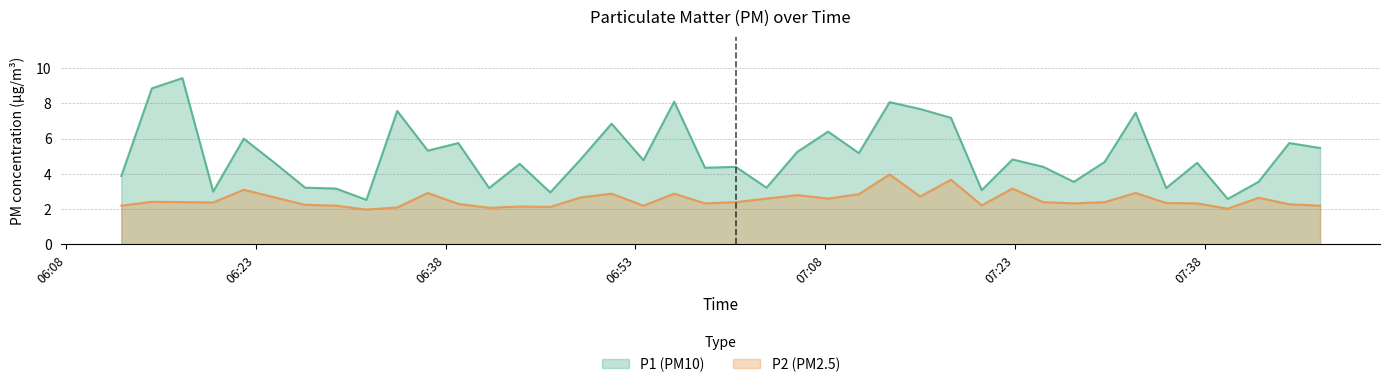

What is the maximum value shown in the chart?

9.4